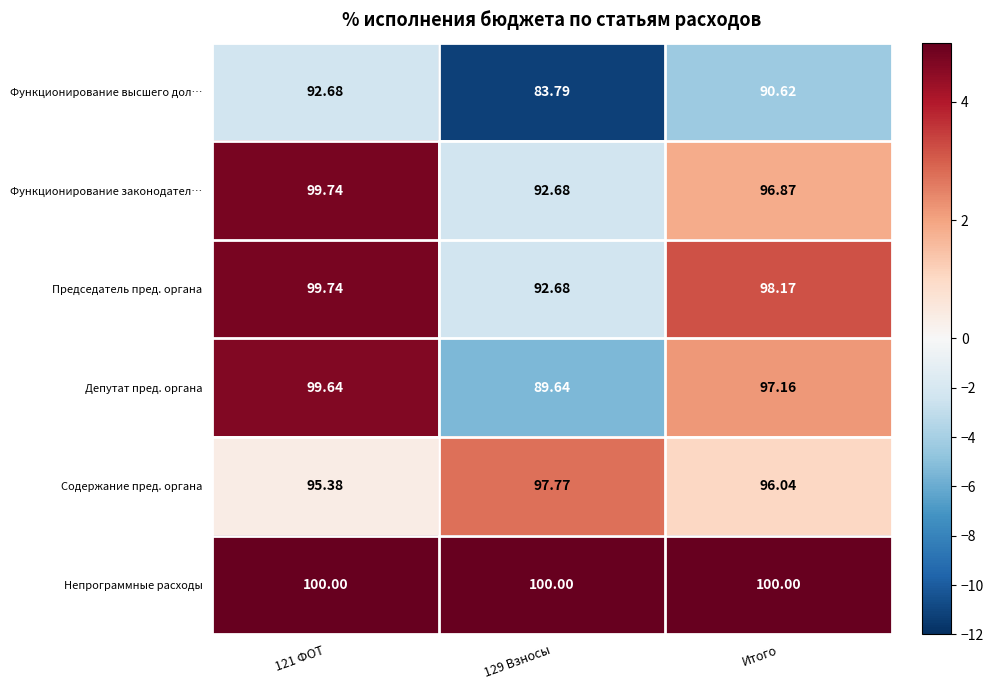

Which series changed the most between 121 ФОТ and 129 Взносы?

Депутат пред. органа